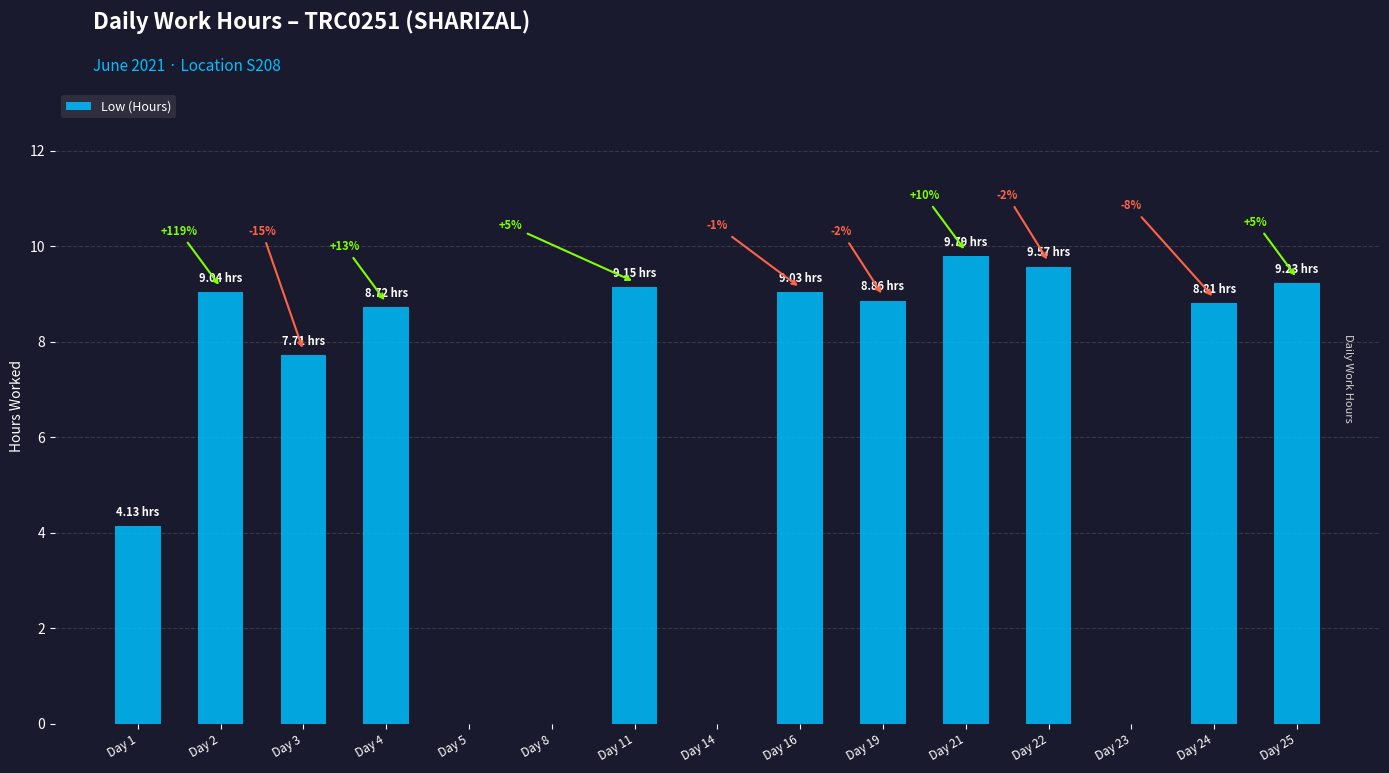

Reading left to right, transcribe all the data shown in this chart.

Day 1=4.1	Day 2=9.0	Day 3=7.7	Day 4=8.7	Day 5=0.0	Day 8=0.0	Day 11=9.2	Day 14=0.0	Day 16=9.0	Day 19=8.9	Day 21=9.8	Day 22=9.6	Day 23=0.0	Day 24=8.8	Day 25=9.2